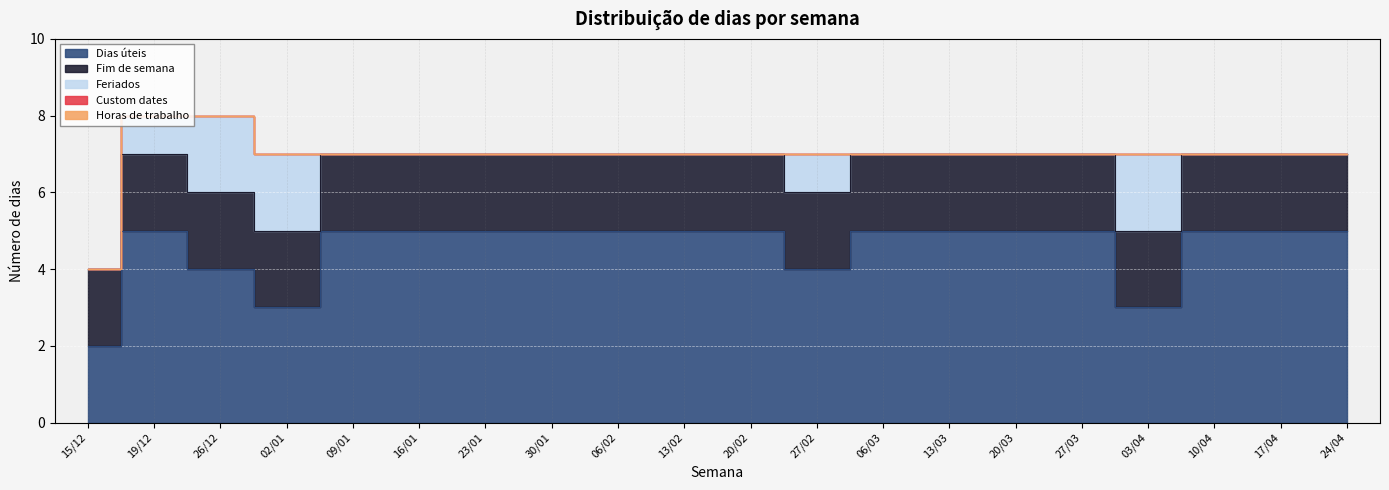

At which category is the sum across all series the highest?

19/12